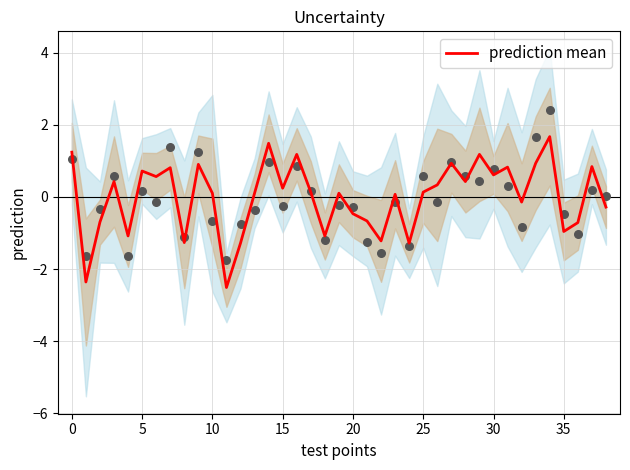

Between 5 and 16, which is larger?

16